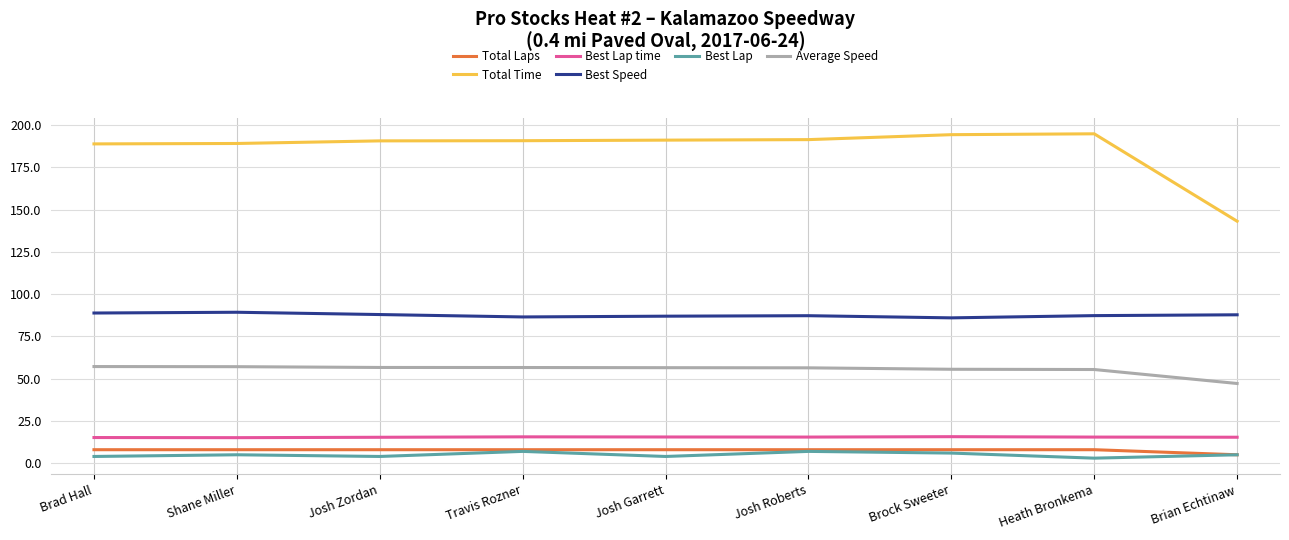

Count the Best Lap values in the range 4 to 6.

6